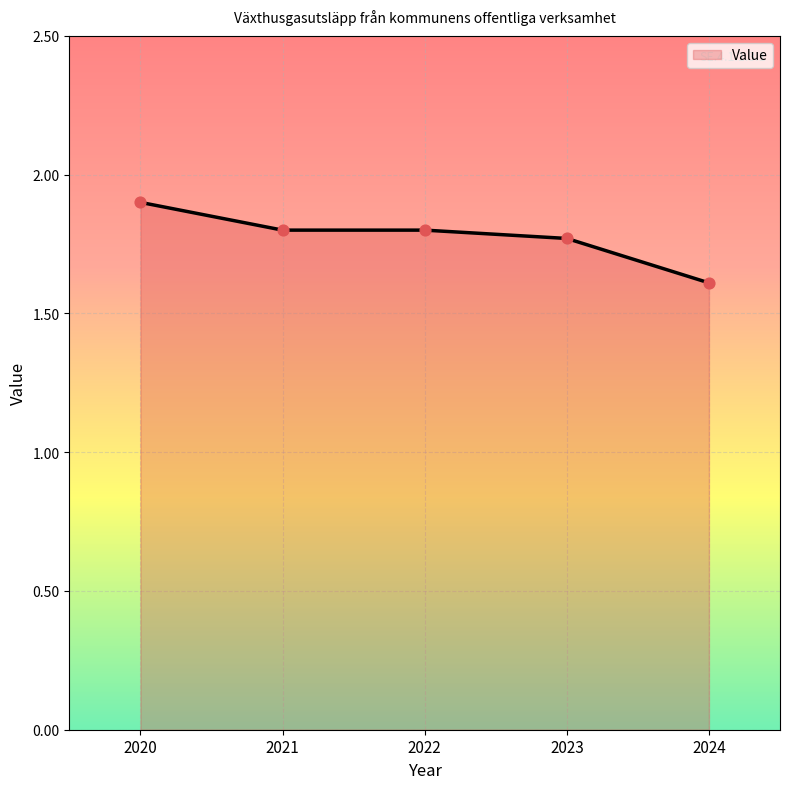

Approximately how many times larger is the value at 2021 compared to 2023?

1.0